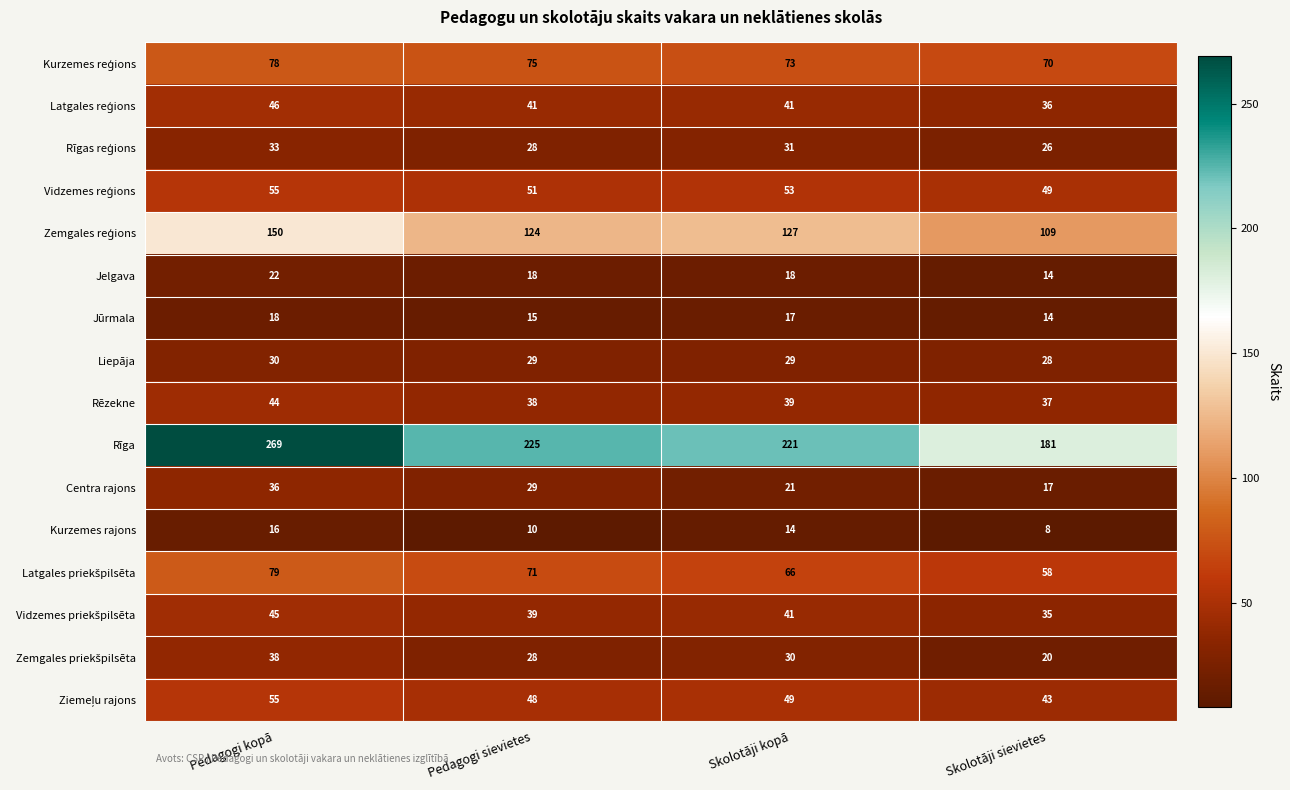

Count the number of categories in the chart.

4